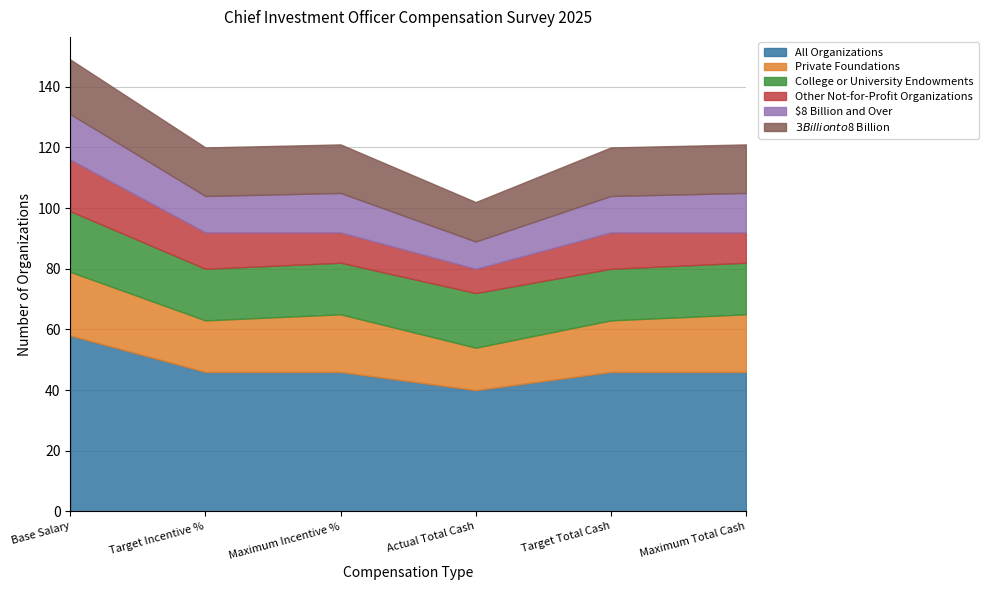

How many data points does each series have?

6